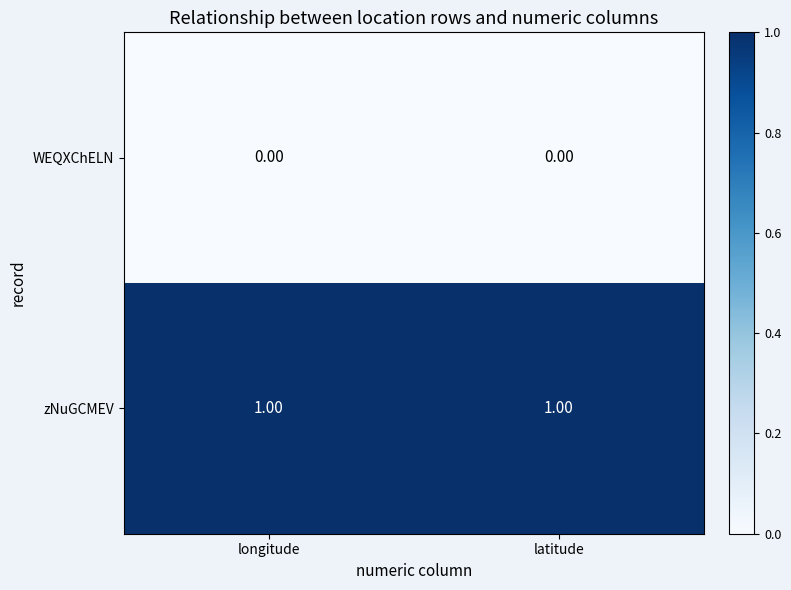

Rank the series by their maximum value, from lowest to highest.

WEQXChELN, zNuGCMEV